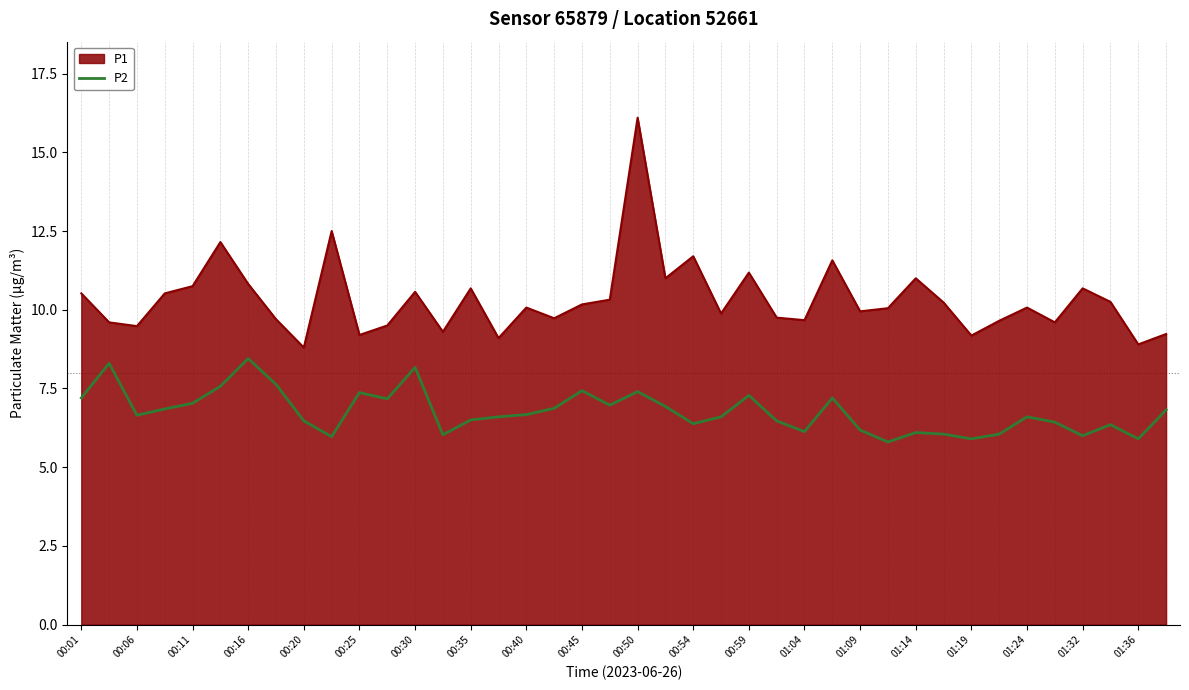

List the series in order of their peak value, lowest first.

P2, P1